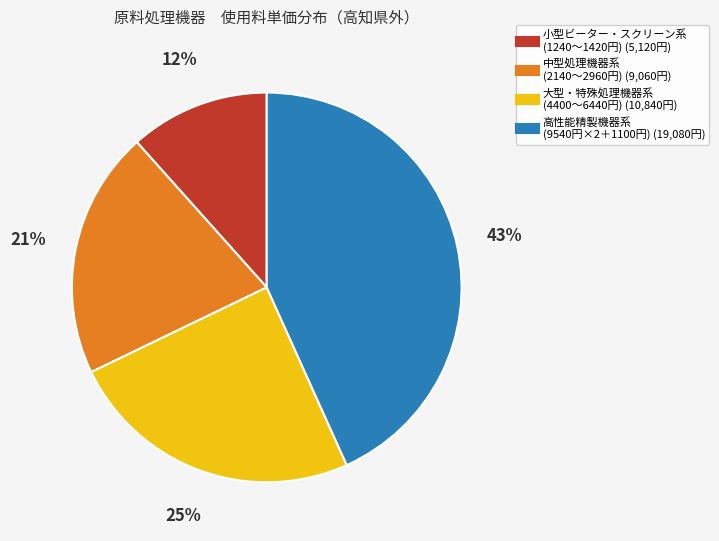

Does any single category account for the majority?

No